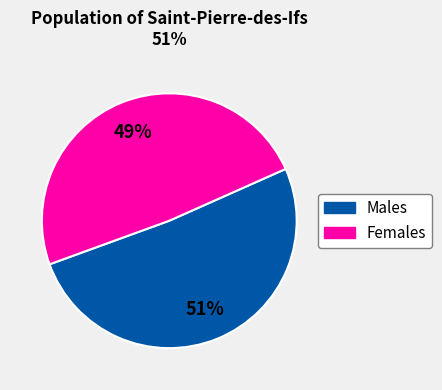

To the nearest percent, what is the average slice percentage?

50%